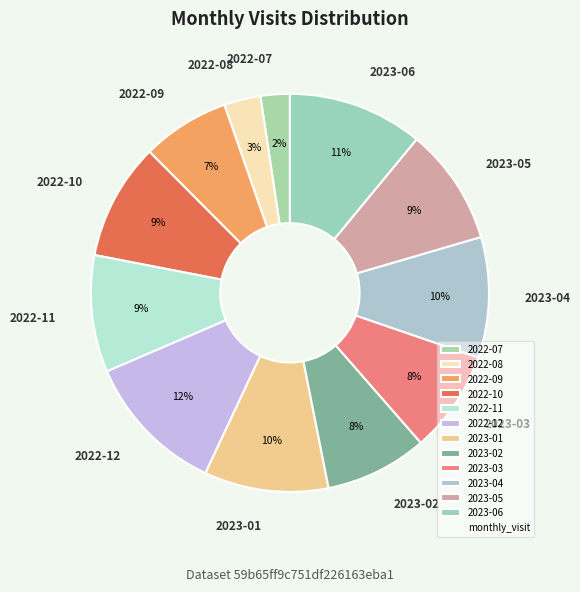

Does 2023-03 represent more than half of the total?

No